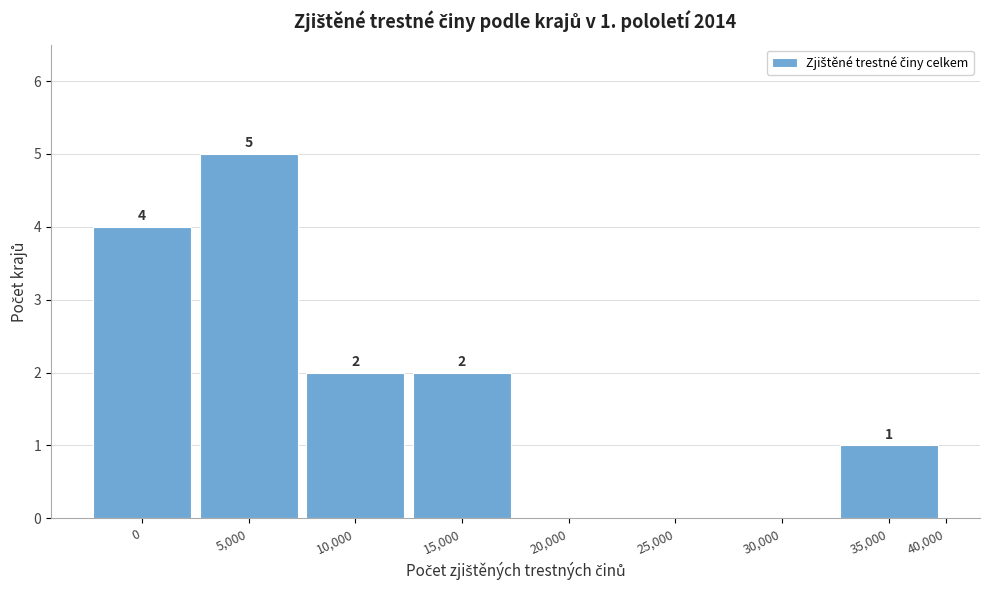

Reading left to right, extract all data points from this chart.

0=4	5,000=5	10,000=2	15,000=2	20,000=0	25,000=0	30,000=0	35,000=1